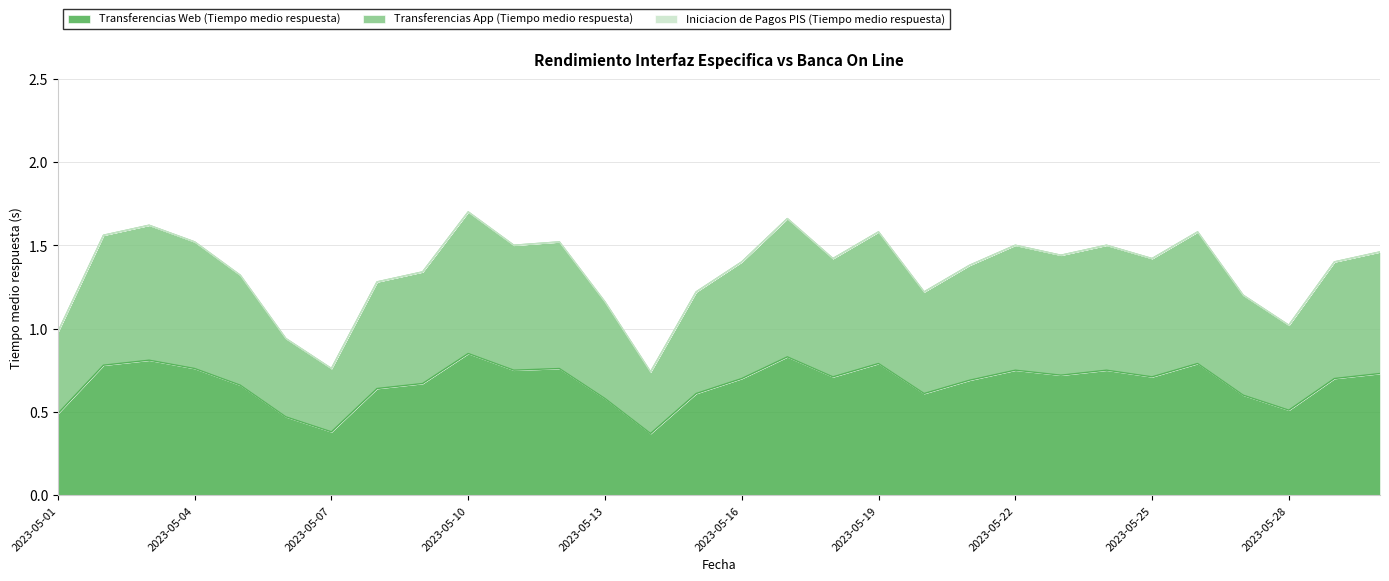

At which label does Transferencias App (Tiempo medio respuesta) first exceed 1?

2023-05-02